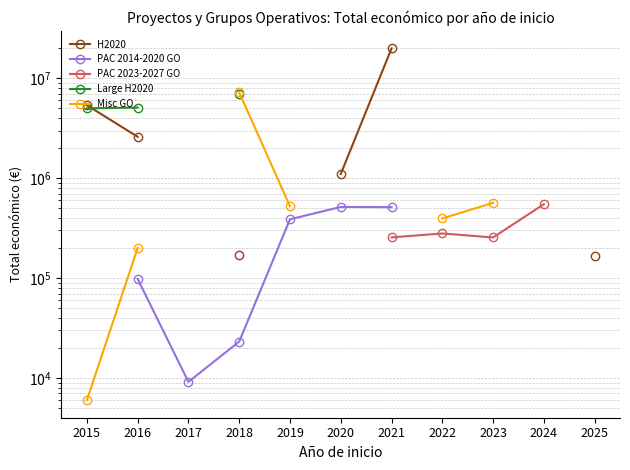

At which label does Misc GO reach its peak?

2018